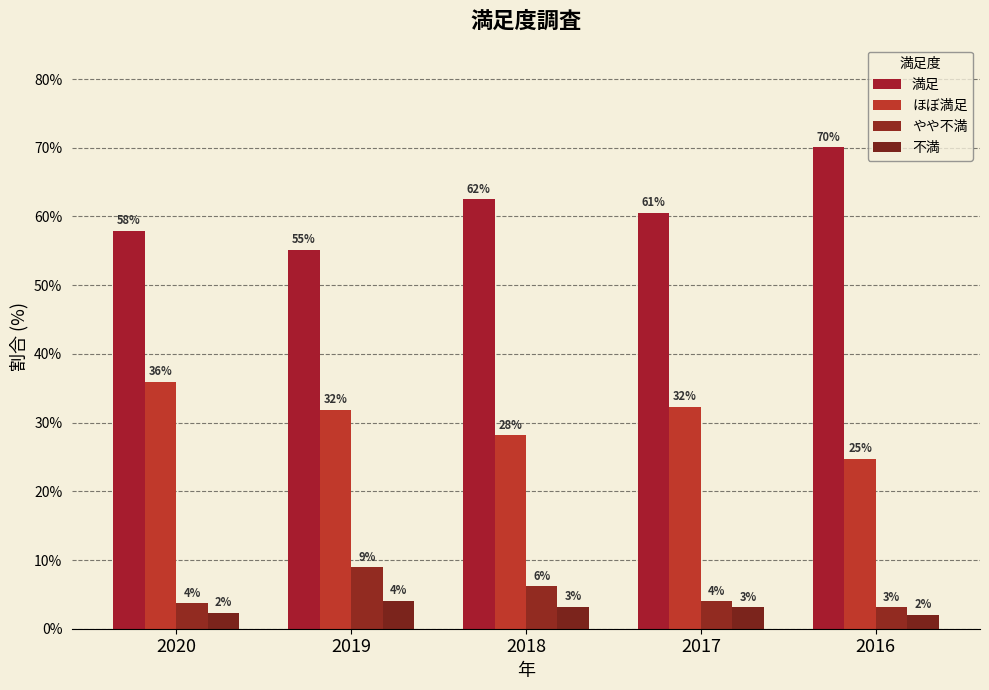

Does the chart contain stacked bars?

No